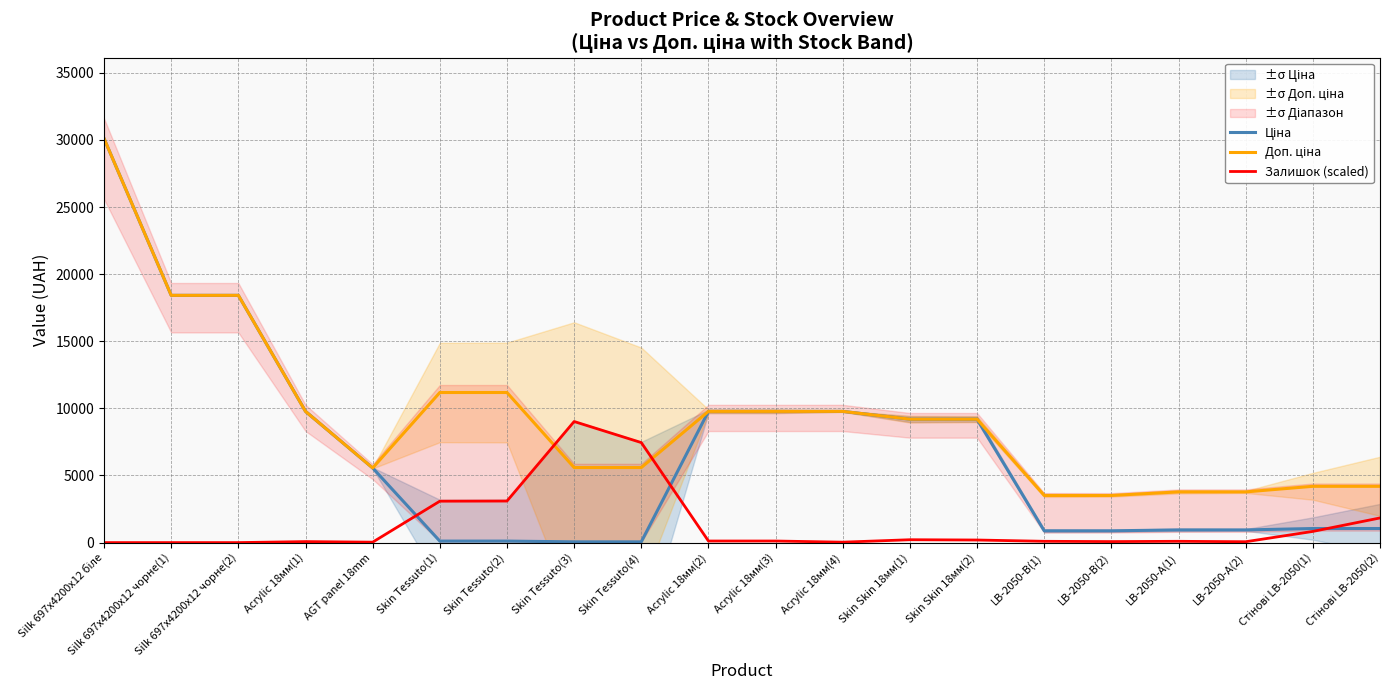

How many lines are shown in the chart?

3